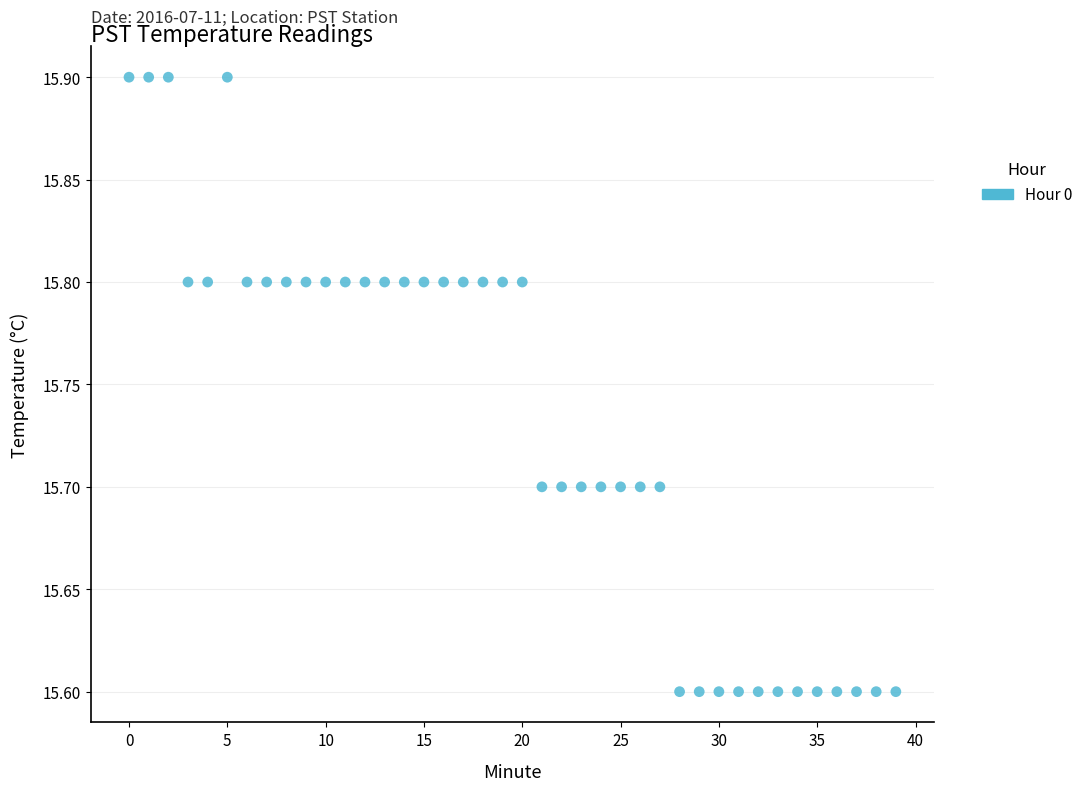

What is the range of Y values (max minus min)?

0.3